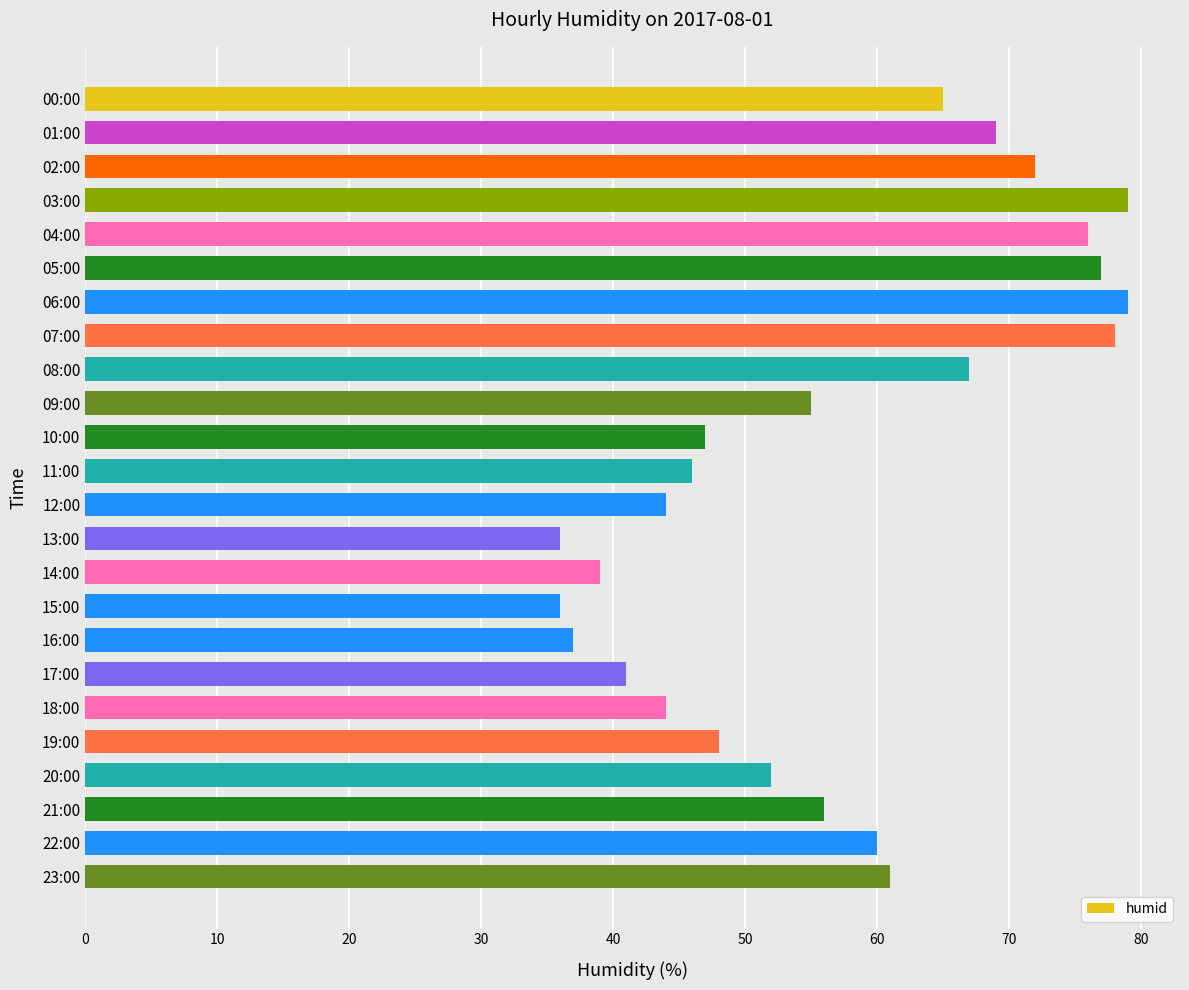

How many categories are shown in the chart?

24